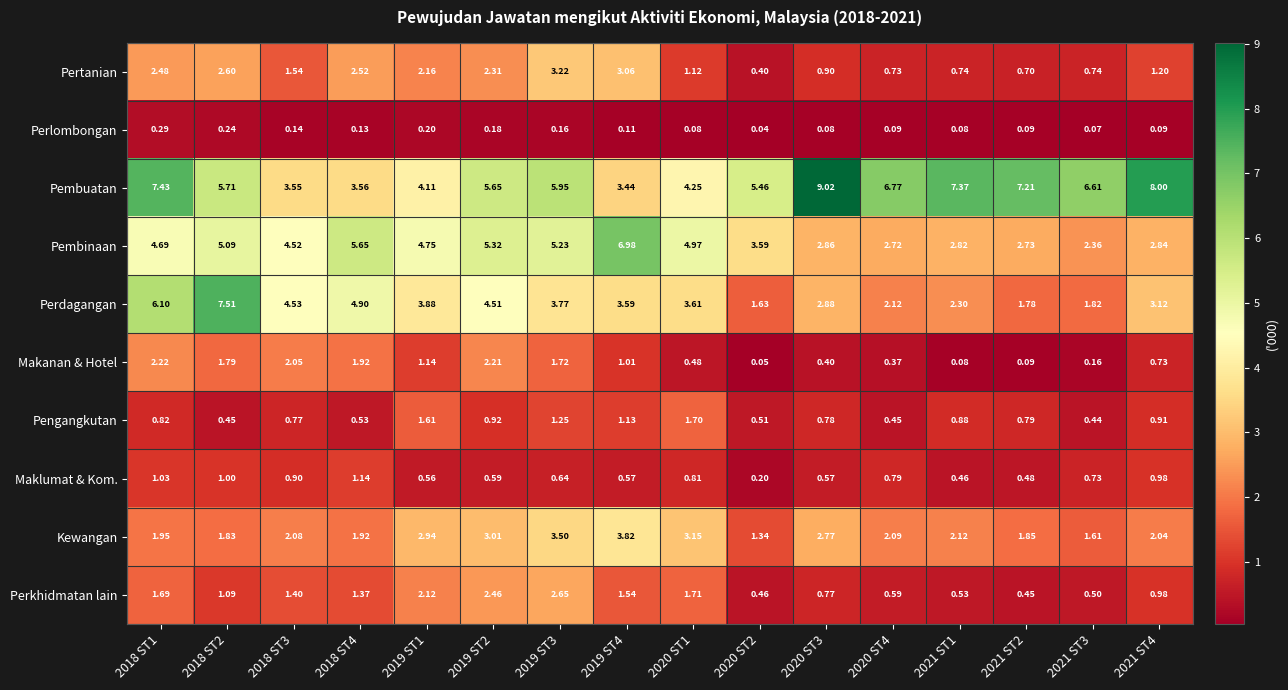

At how many categories does at least one series exceed 0?

16